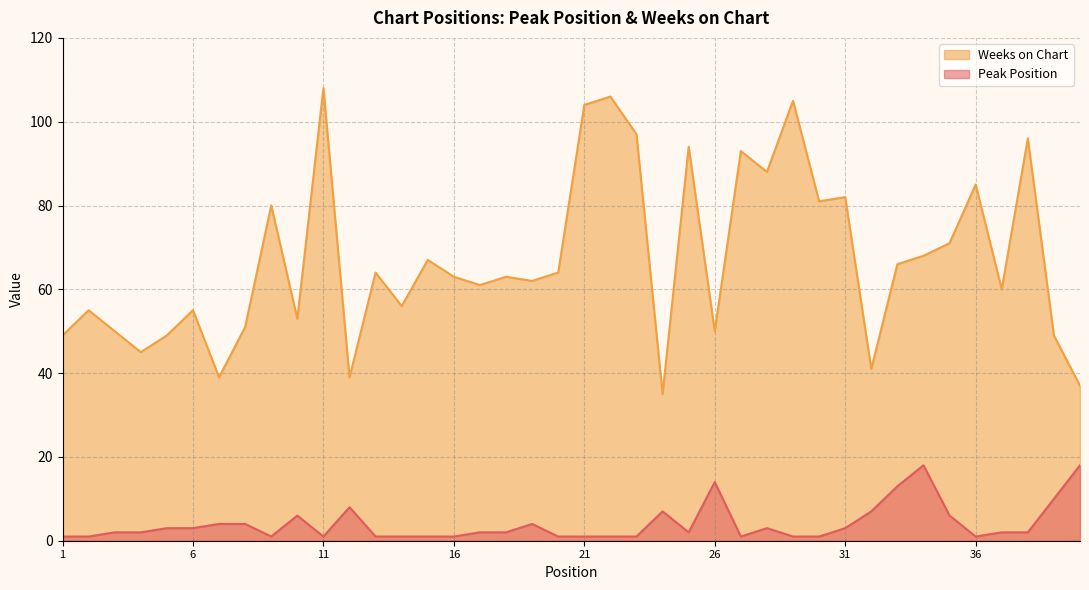

Is the value of Weeks on Chart at 9 greater than the value of Peak Position at 21?

Yes